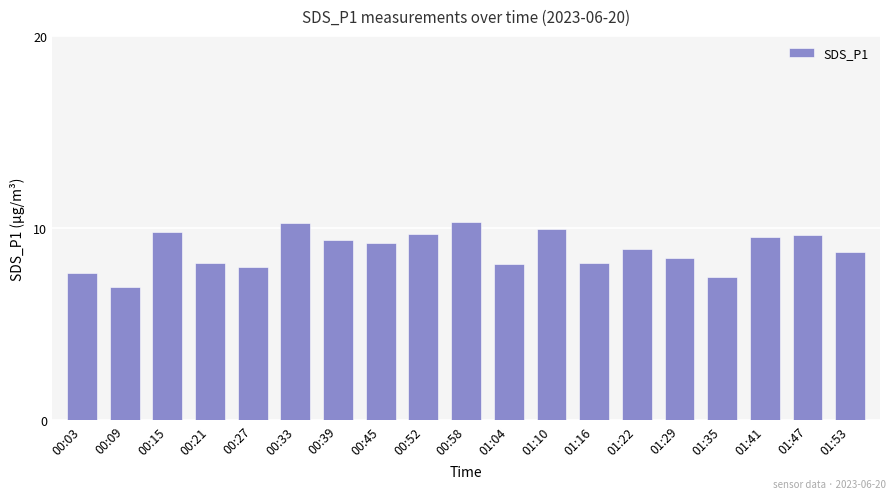

What is the maximum value shown in the chart?

10.3